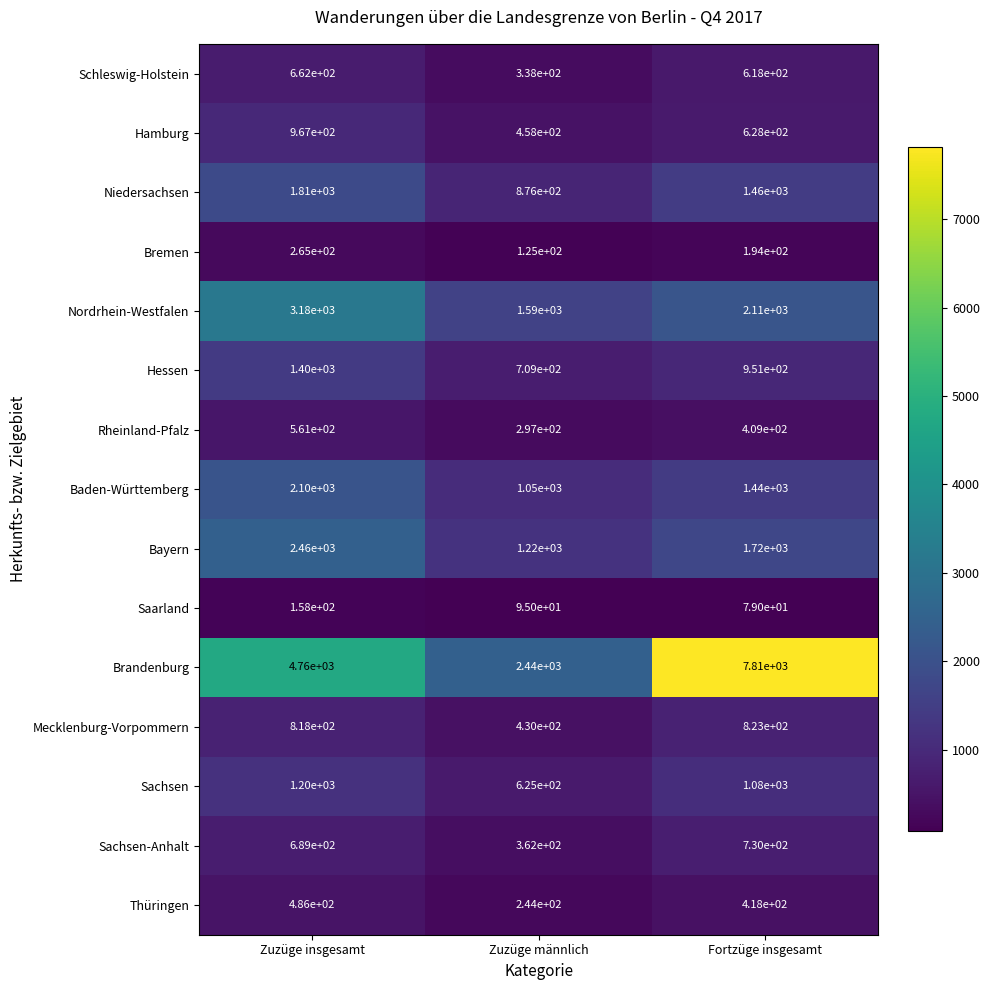

What is the sum of all Schleswig-Holstein values?

1618